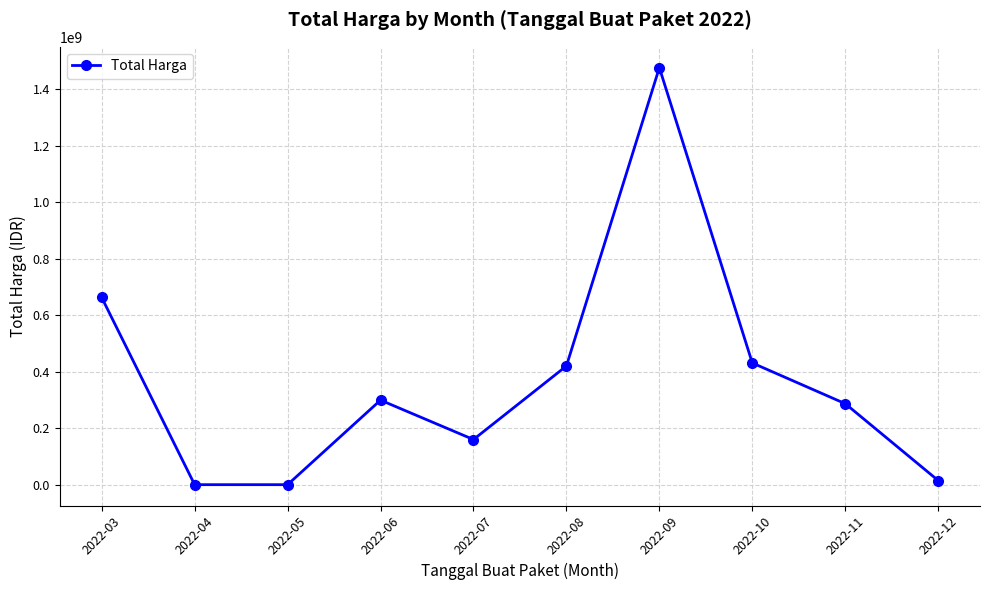

How many distinct data groups are displayed?

1